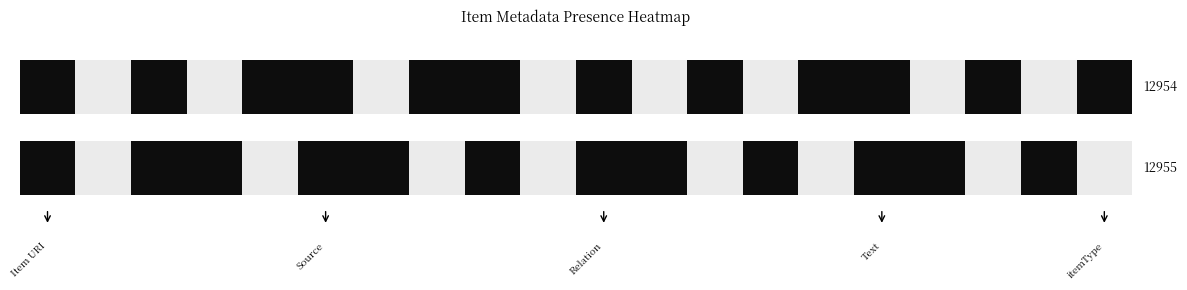

How many values in 12955 are above zero?

12